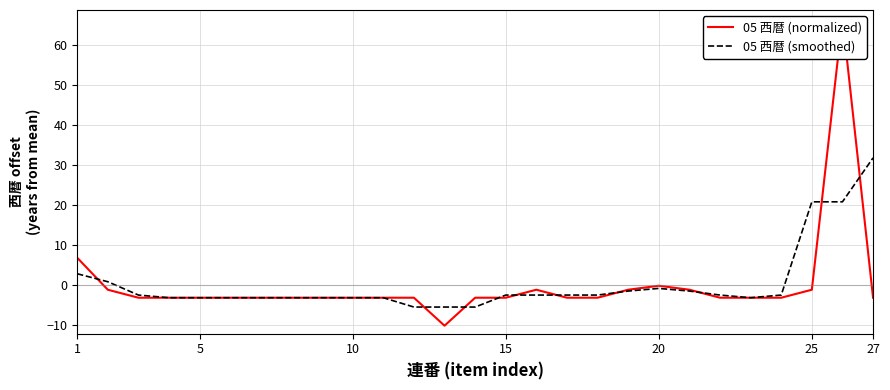

Is it true that 05 西暦 (smoothed) equals 54.6 at 27?

False